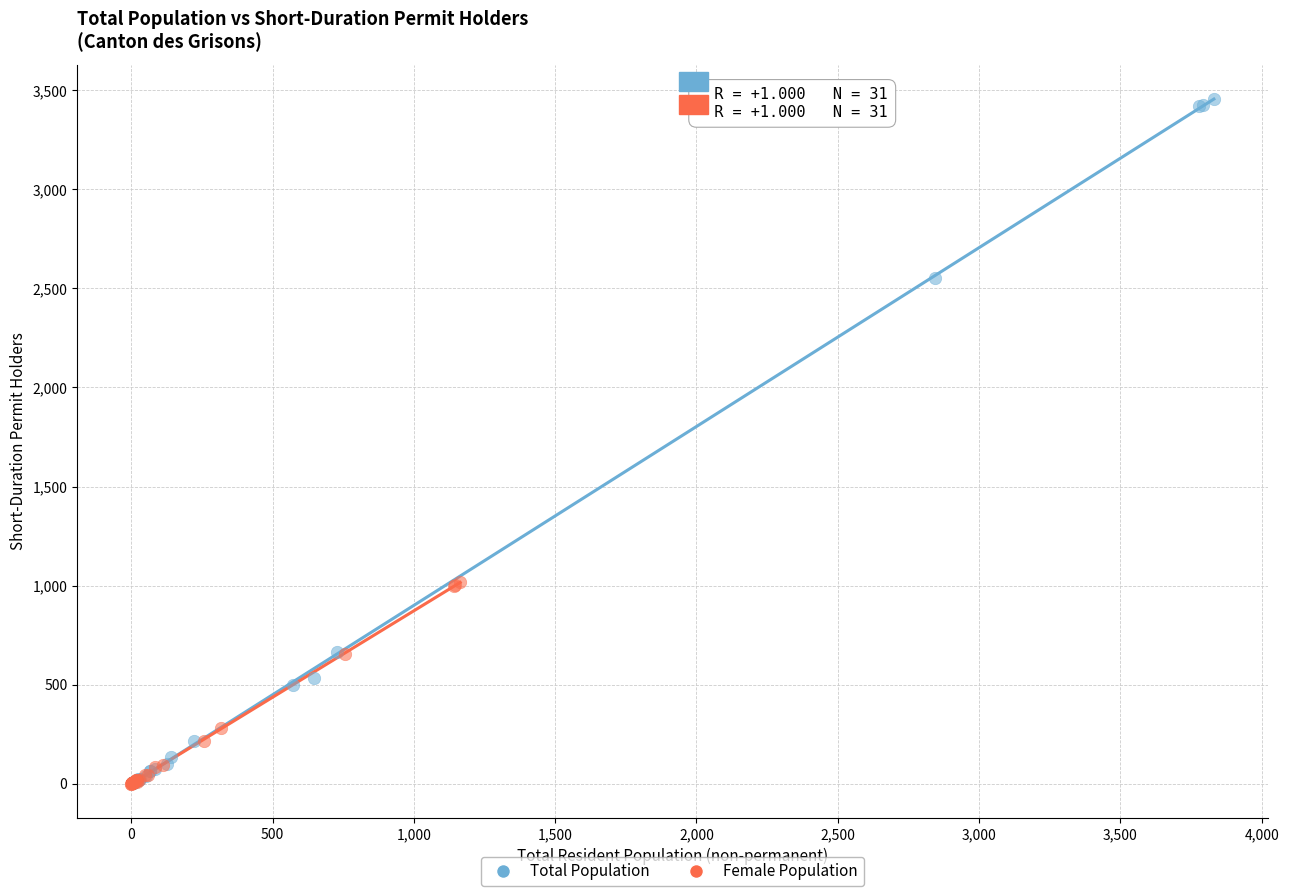

Which series reaches the maximum Y coordinate?

Total Population